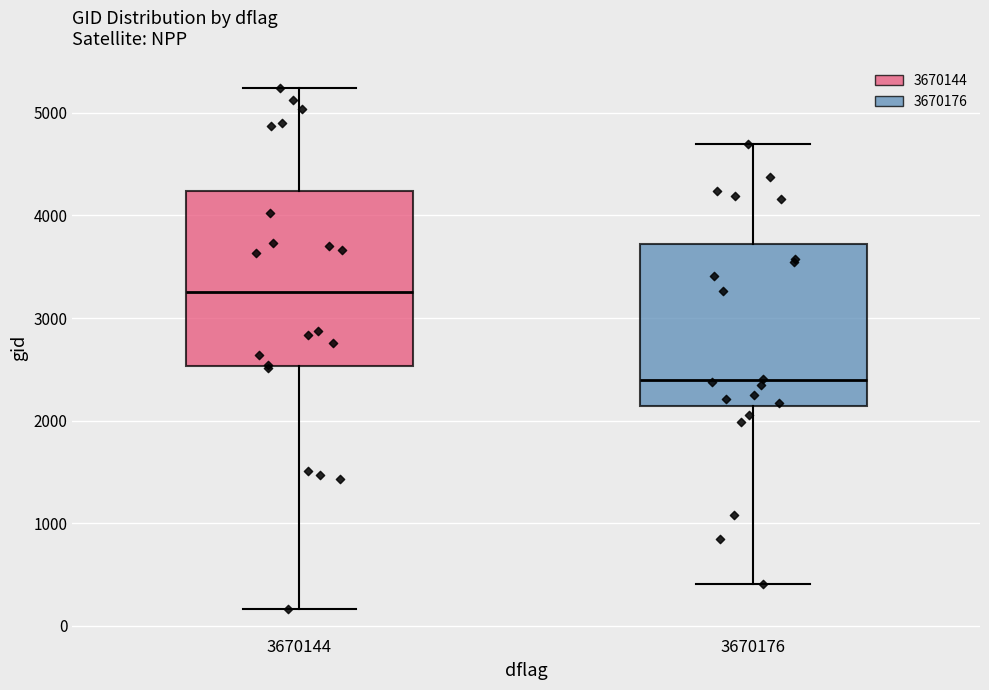

Where is the lower edge of the box at x = 3670144 on the y-axis? The values are not printed on the chart, so give them approximately, as read against the axis.

2500